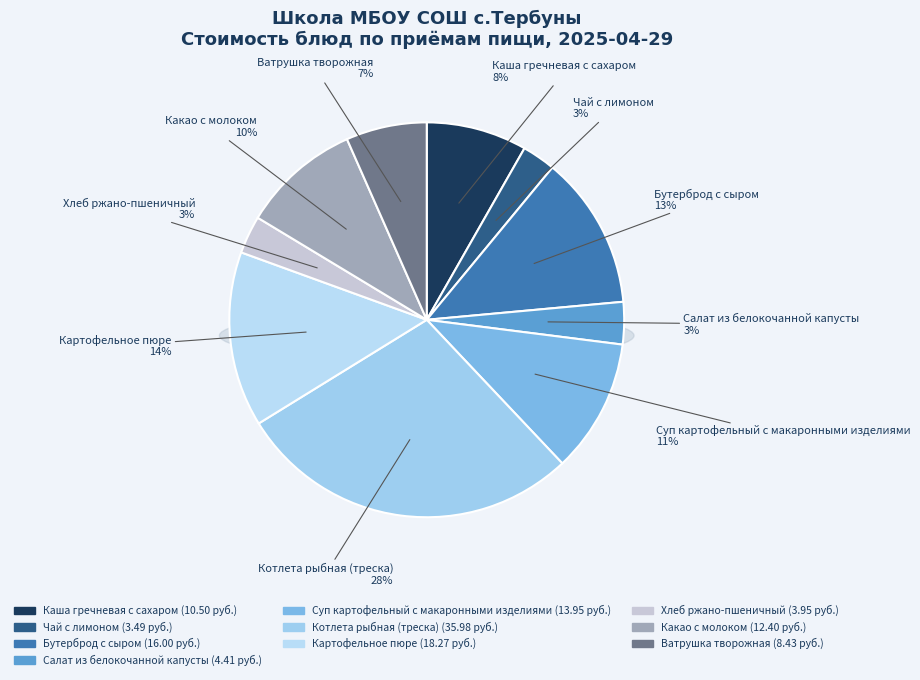

What is the total percentage of Картофельное пюре and Салат из белокочанной капусты?

17.8%